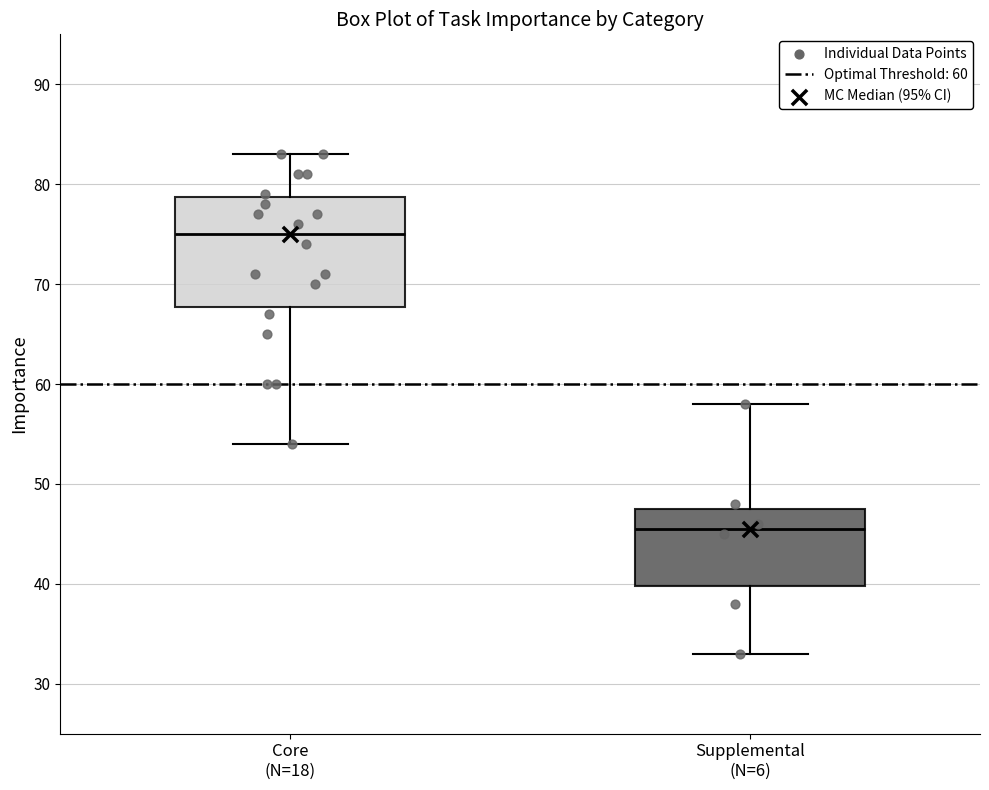

Reading left to right, transcribe this box plot: for each box, give where its median line is, the range the box spans, and where its two whiskers end, as read against the y-axis. The values are not printed on the chart, so give them approximately, as read against the axis.

Core (N=18): median 75, box 68 to 79, whiskers 54 to 83
Supplemental (N=6): median 46, box 40 to 48, whiskers 33 to 58